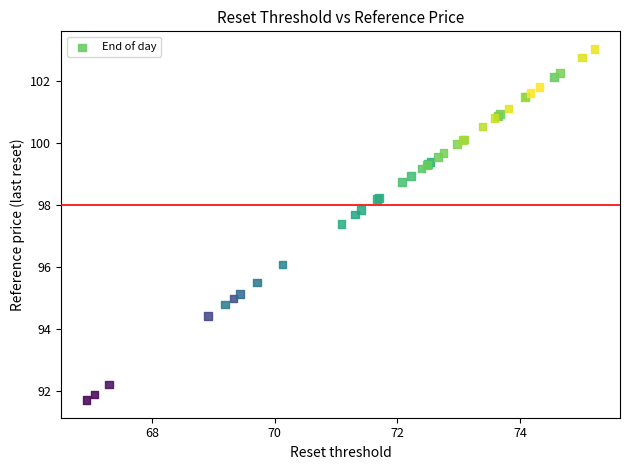

What Y value in the scatter plot is closest to 97?

97.4